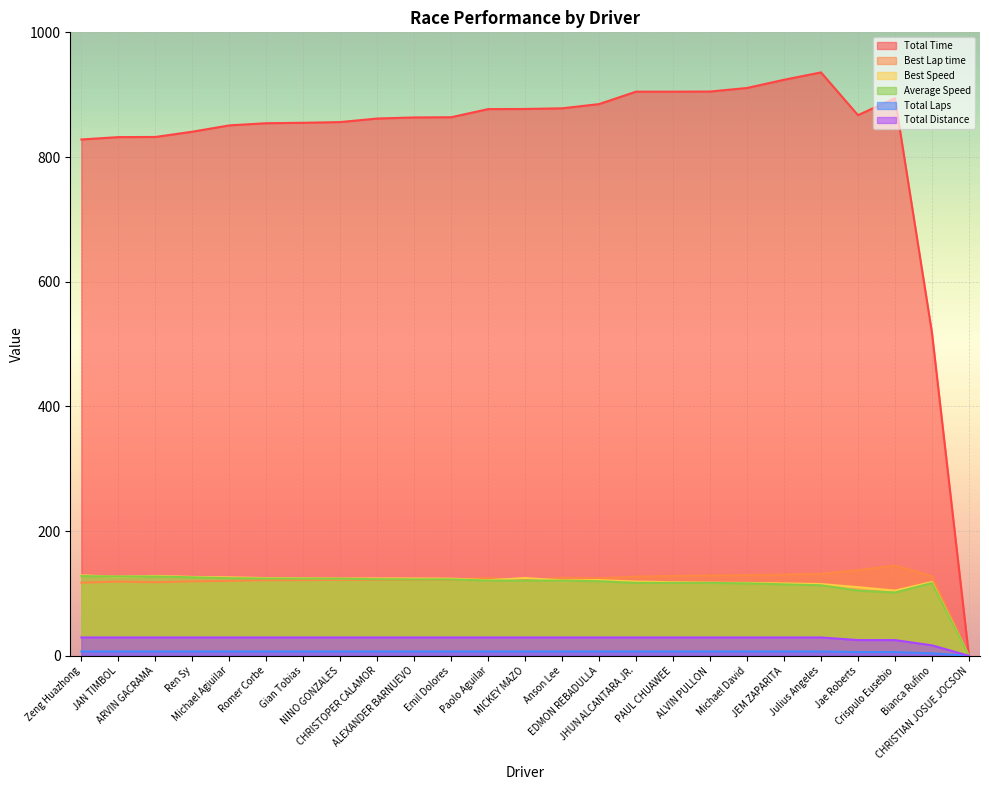

Between Julius Angeles and Paolo Aguilar, which is larger?

Julius Angeles